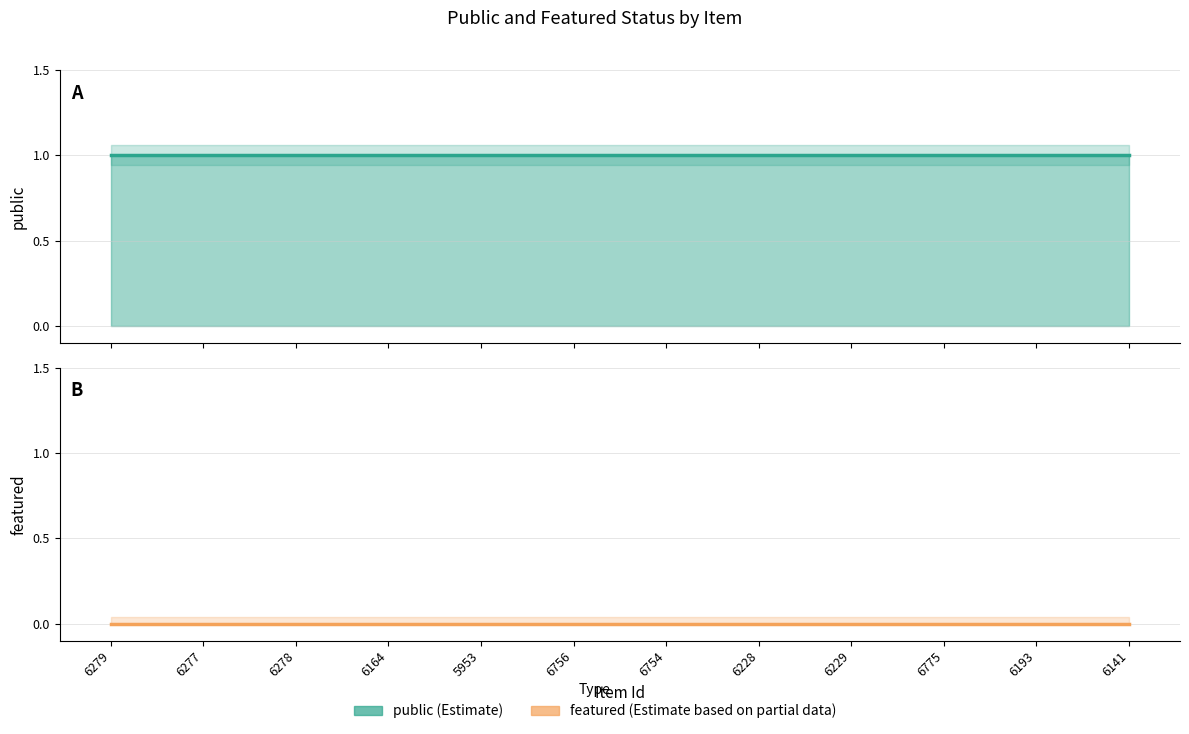

Reading right to left, transcribe all the data shown in this chart.

public: 1	1	1	1	1	1	1	1	1	1	1	1
featured: 0	0	0	0	0	0	0	0	0	0	0	0